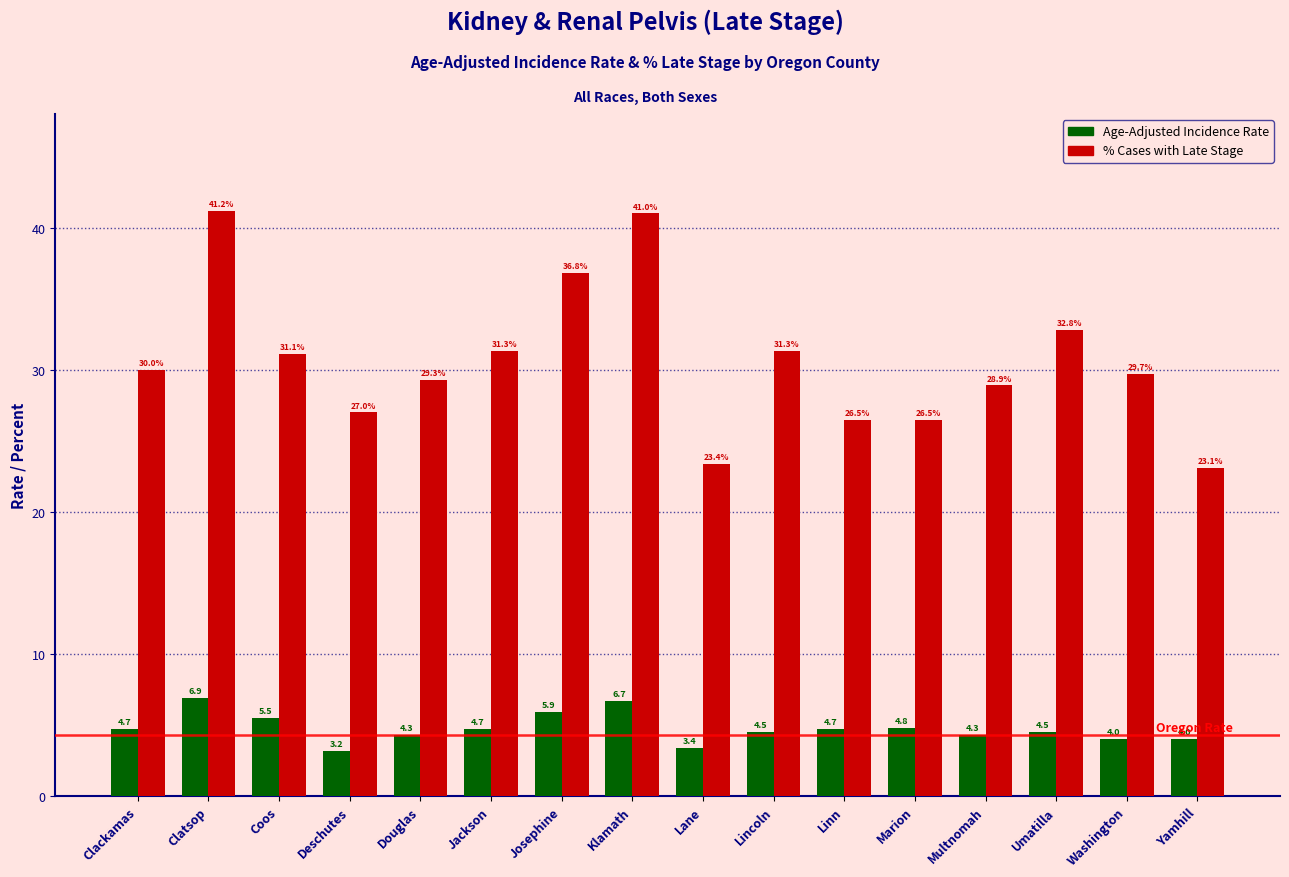

Rank the series by their average value, from highest to lowest.

% Cases with Late Stage, Age-Adjusted Incidence Rate